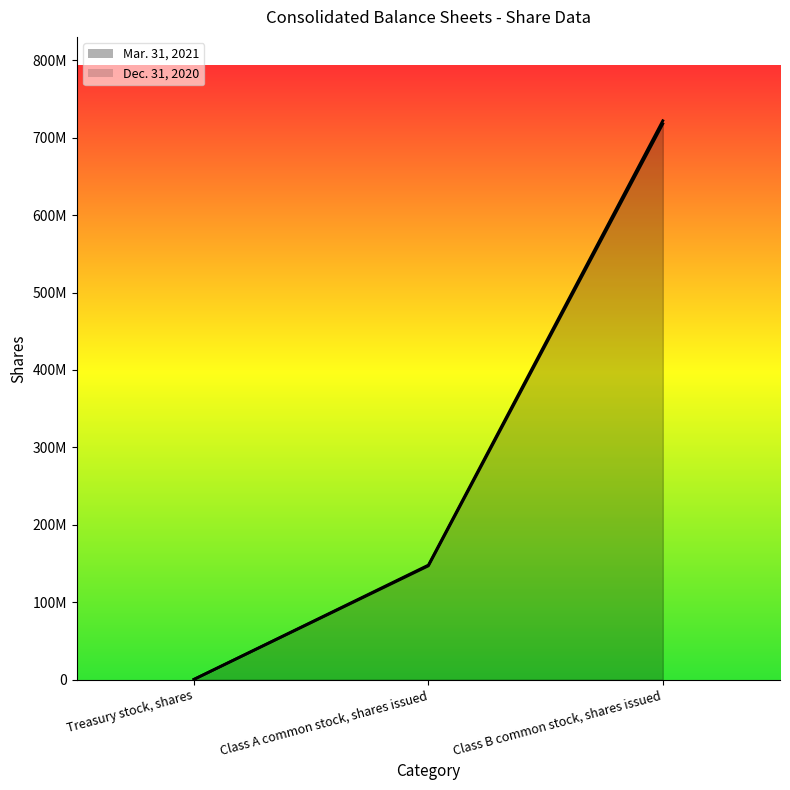

List the labels in order of Mar. 31, 2021 value, largest first.

Class B common stock, shares issued, Class A common stock, shares issued, Treasury stock, shares